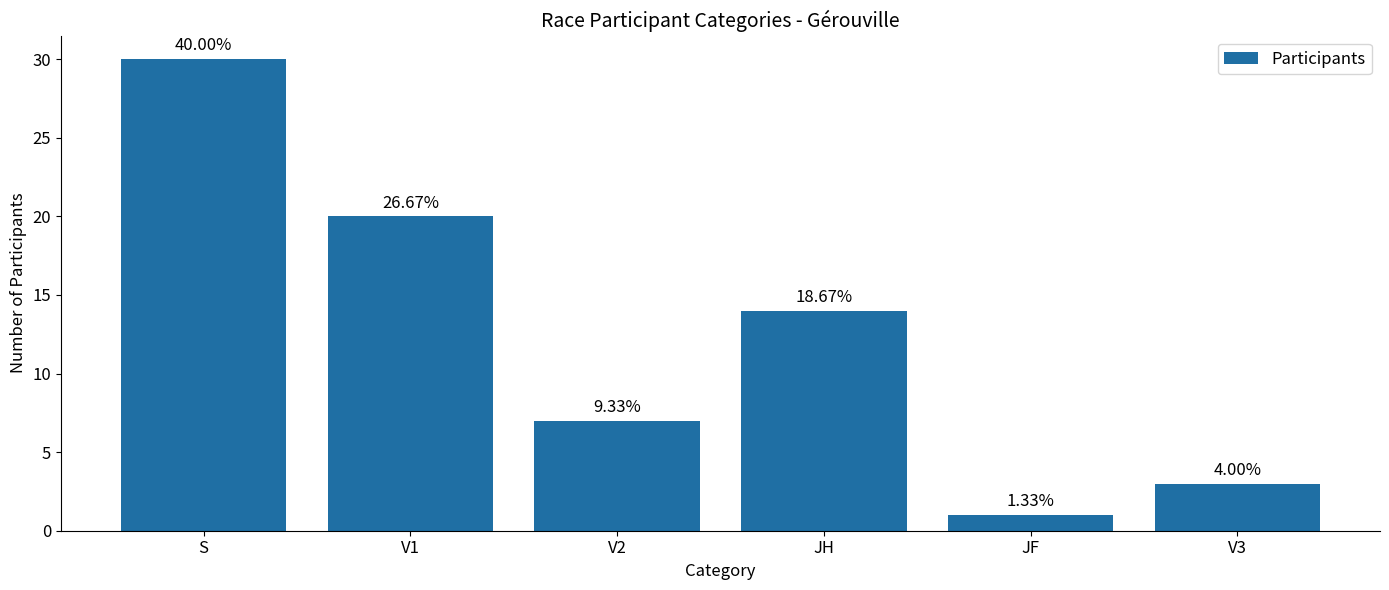

What is the label of the 1st bar from the right?

V3